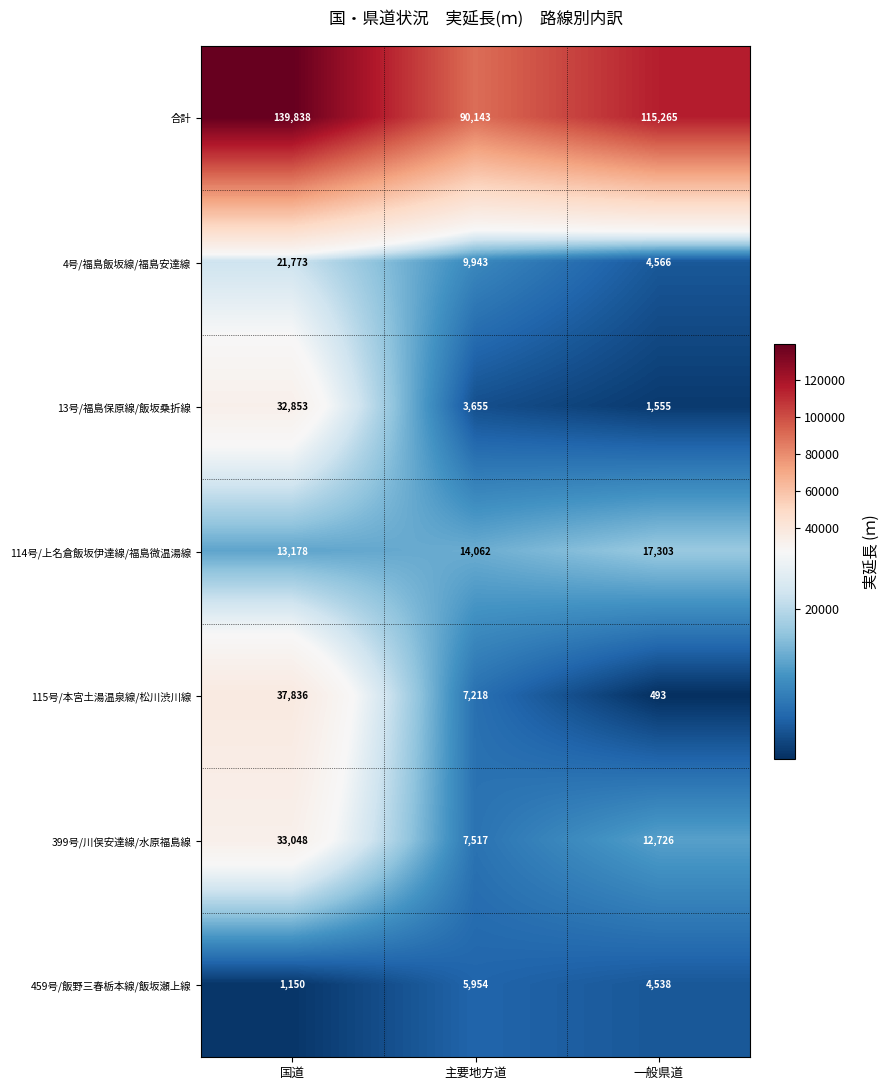

What is the average value of the 114号/上名倉飯坂伊達線/福島微温湯線 series?

14848